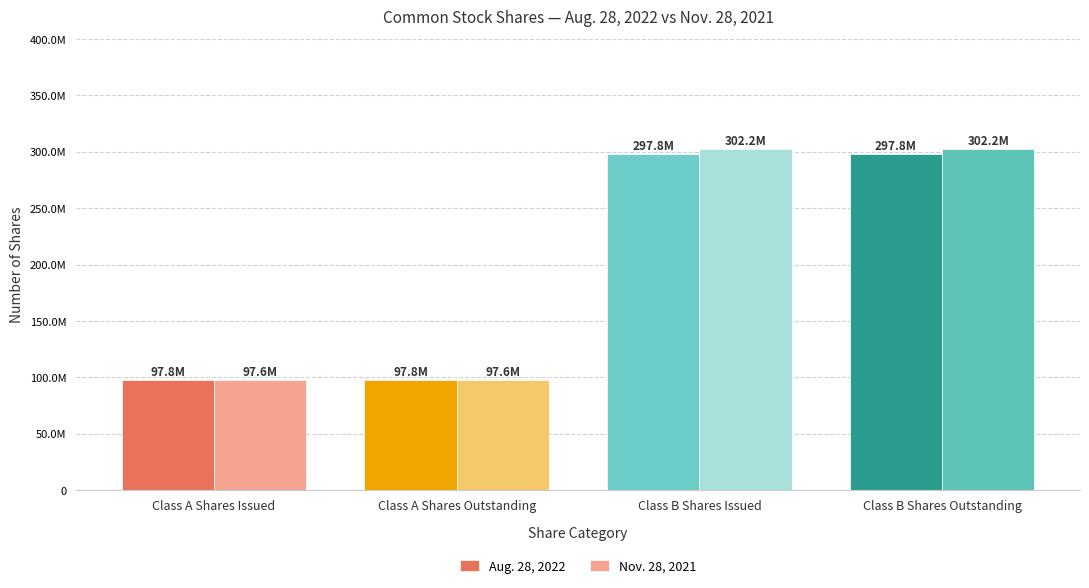

What are all the series names shown in the legend?

Aug. 28, 2022, Nov. 28, 2021